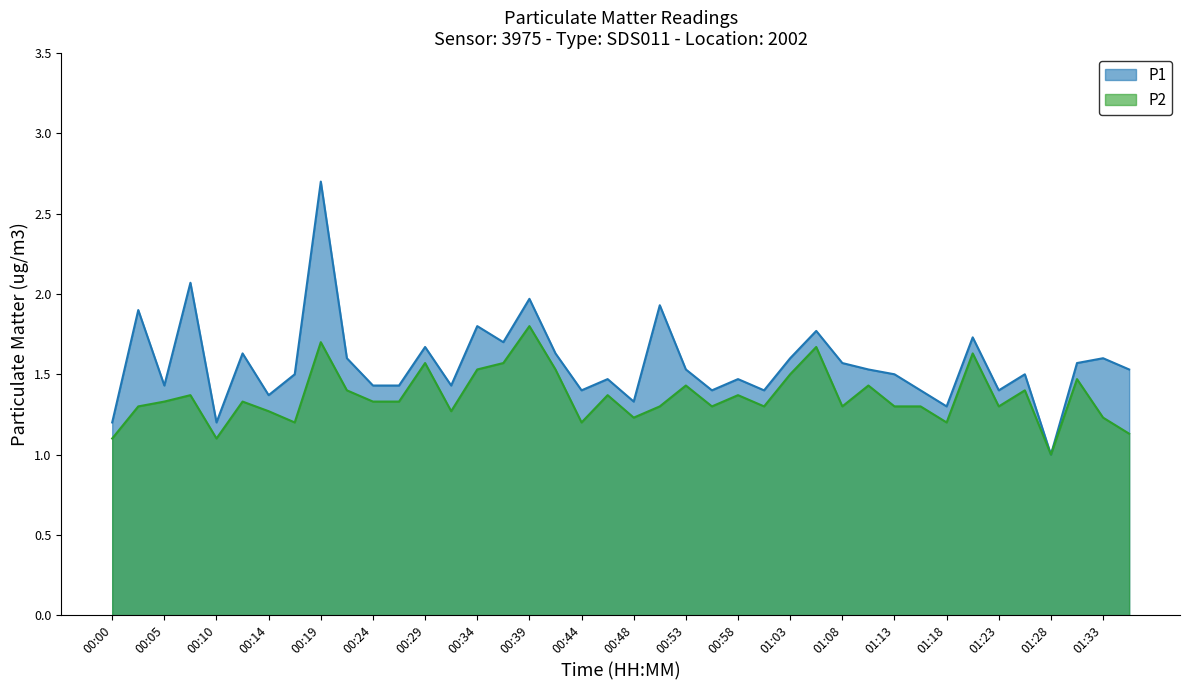

Does the chart have visible grid lines?

No